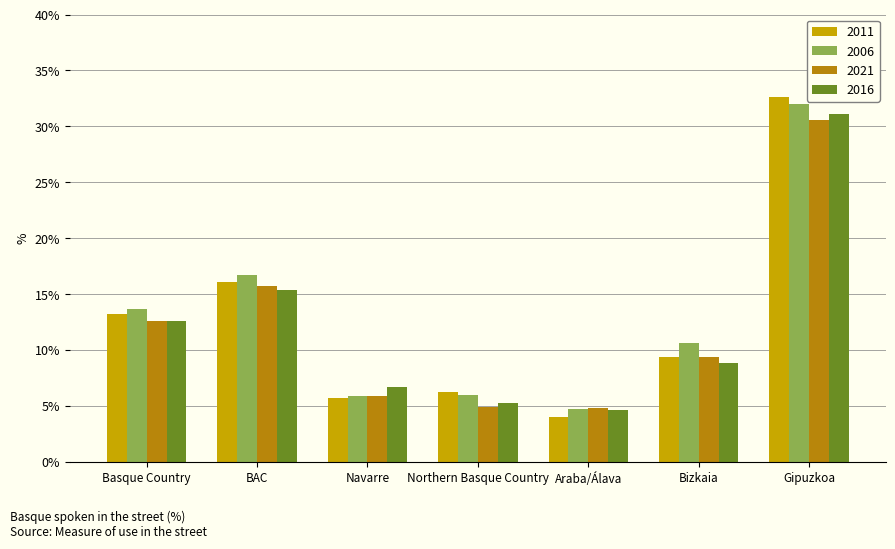

What is the approximate value of 2011 at Navarre?

5.7